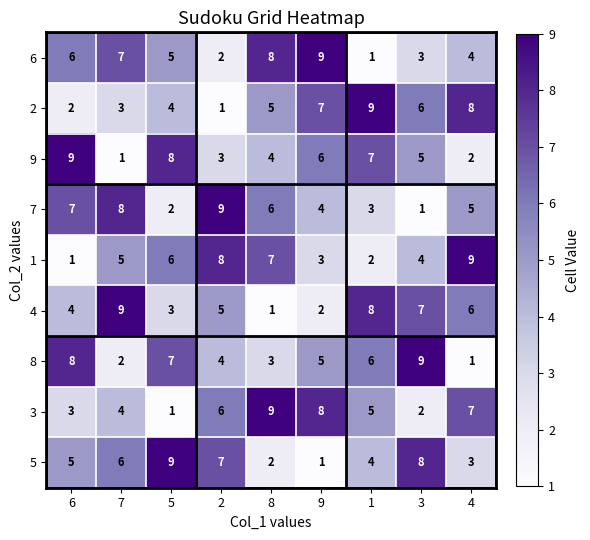

What is the greatest value displayed?

9